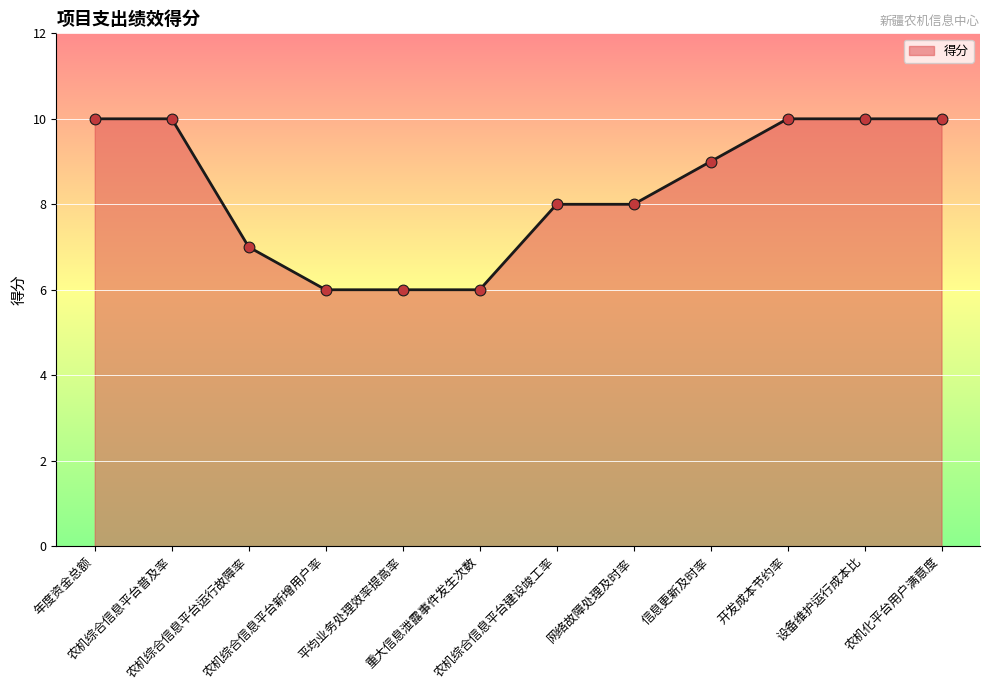

What is the change in value from 农机综合信息平台运行故障率 to 农机化平台用户满意度?

+3